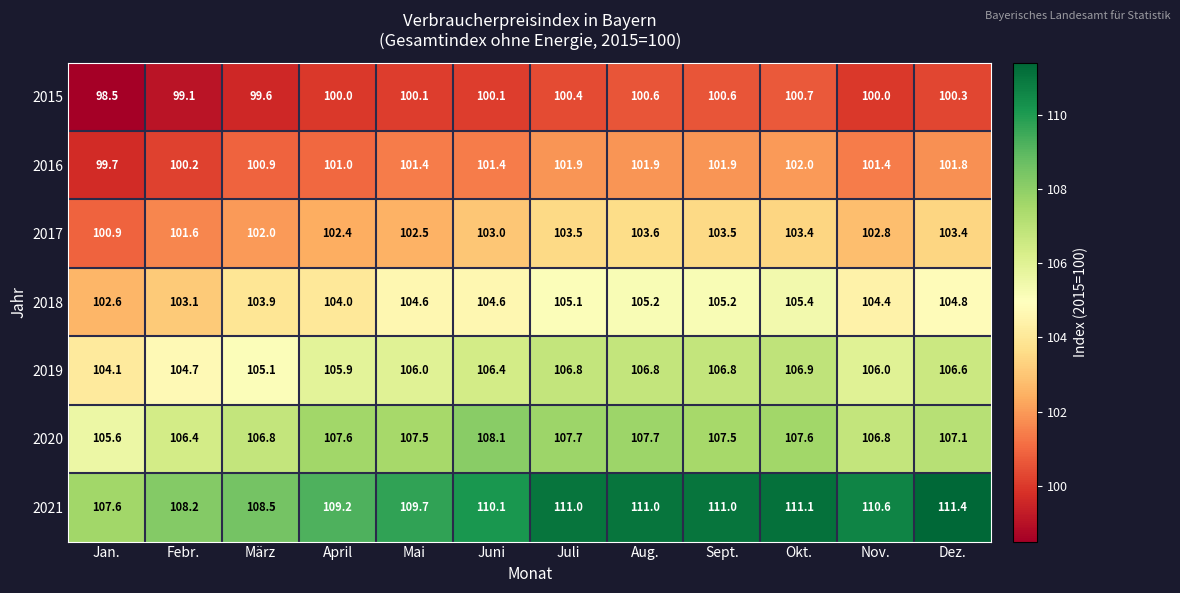

Is it true that 2016 equals 178.7 at Sept.?

False